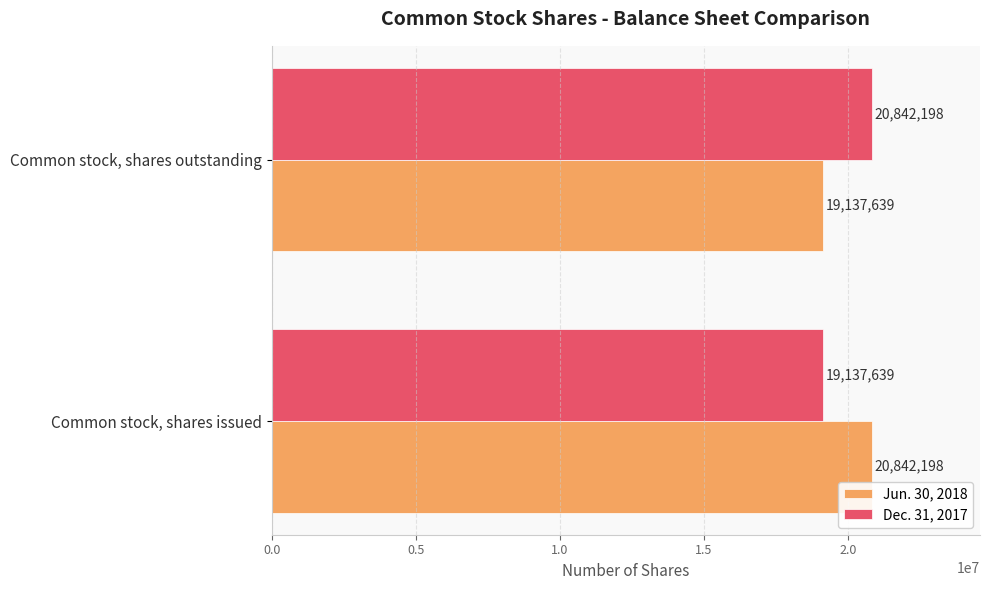

At which label does Dec. 31, 2017 reach its peak?

Common stock, shares outstanding